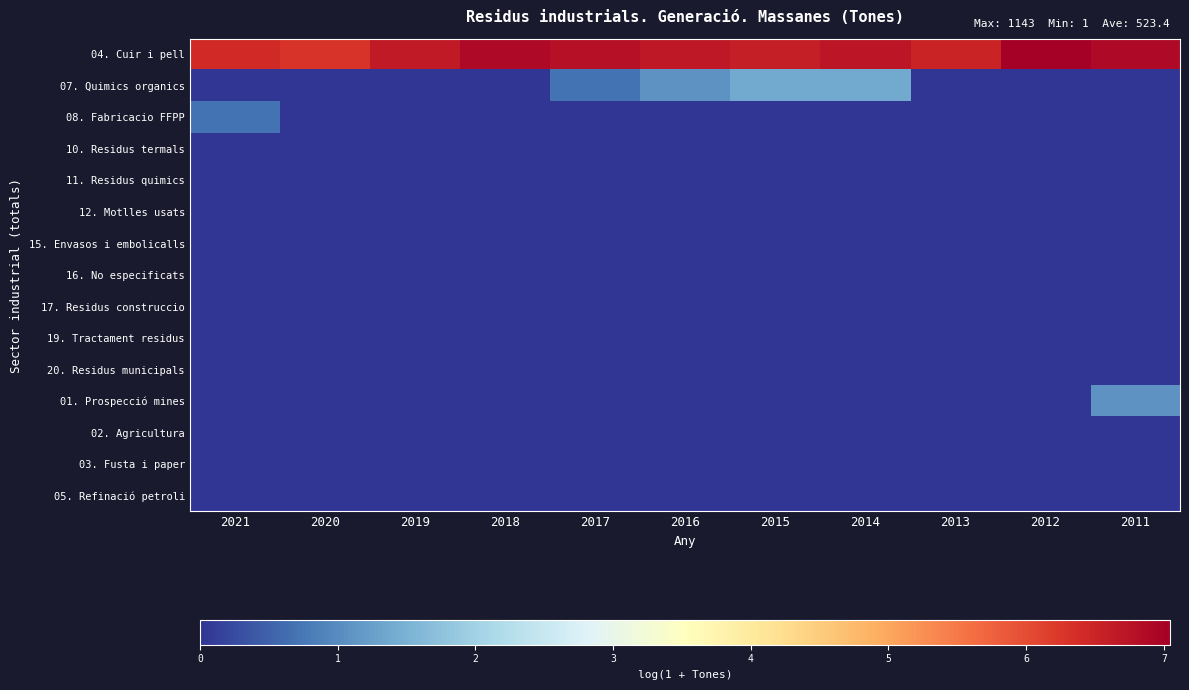

Reading left to right, transcribe all the data shown in this chart.

04. Cuir i pell: 2021=6.4	2020=6.3	2019=6.6	2018=6.9	2017=6.8	2016=6.7	2015=6.6	2014=6.7	2013=6.5	2012=7.0	2011=6.9
07. Quimics organics: 2021=0.0	2020=0.0	2019=0.0	2018=0.0	2017=0.7	2016=1.1	2015=1.4	2014=1.4	2013=0.0	2012=0.0	2011=0.0
08. Fabricacio FFPP: 2021=0.7	2020=0.0	2019=0.0	2018=0.0	2017=0.0	2016=0.0	2015=0.0	2014=0.0	2013=0.0	2012=0.0	2011=0.0
10. Residus termals: 2021=0.0	2020=0.0	2019=0.0	2018=0.0	2017=0.0	2016=0.0	2015=0.0	2014=0.0	2013=0.0	2012=0.0	2011=0.0
11. Residus quimics: 2021=0.0	2020=0.0	2019=0.0	2018=0.0	2017=0.0	2016=0.0	2015=0.0	2014=0.0	2013=0.0	2012=0.0	2011=0.0
12. Motlles usats: 2021=0.0	2020=0.0	2019=0.0	2018=0.0	2017=0.0	2016=0.0	2015=0.0	2014=0.0	2013=0.0	2012=0.0	2011=0.0
15. Envasos i embolicalls: 2021=0.0	2020=0.0	2019=0.0	2018=0.0	2017=0.0	2016=0.0	2015=0.0	2014=0.0	2013=0.0	2012=0.0	2011=0.0
16. No especificats: 2021=0.0	2020=0.0	2019=0.0	2018=0.0	2017=0.0	2016=0.0	2015=0.0	2014=0.0	2013=0.0	2012=0.0	2011=0.0
17. Residus construccio: 2021=0.0	2020=0.0	2019=0.0	2018=0.0	2017=0.0	2016=0.0	2015=0.0	2014=0.0	2013=0.0	2012=0.0	2011=0.0
19. Tractament residus: 2021=0.0	2020=0.0	2019=0.0	2018=0.0	2017=0.0	2016=0.0	2015=0.0	2014=0.0	2013=0.0	2012=0.0	2011=0.0
20. Residus municipals: 2021=0.0	2020=0.0	2019=0.0	2018=0.0	2017=0.0	2016=0.0	2015=0.0	2014=0.0	2013=0.0	2012=0.0	2011=0.0
01. Prospecció mines: 2021=0.0	2020=0.0	2019=0.0	2018=0.0	2017=0.0	2016=0.0	2015=0.0	2014=0.0	2013=0.0	2012=0.0	2011=1.1
02. Agricultura: 2021=0.0	2020=0.0	2019=0.0	2018=0.0	2017=0.0	2016=0.0	2015=0.0	2014=0.0	2013=0.0	2012=0.0	2011=0.0
03. Fusta i paper: 2021=0.0	2020=0.0	2019=0.0	2018=0.0	2017=0.0	2016=0.0	2015=0.0	2014=0.0	2013=0.0	2012=0.0	2011=0.0
05. Refinació petroli: 2021=0.0	2020=0.0	2019=0.0	2018=0.0	2017=0.0	2016=0.0	2015=0.0	2014=0.0	2013=0.0	2012=0.0	2011=0.0